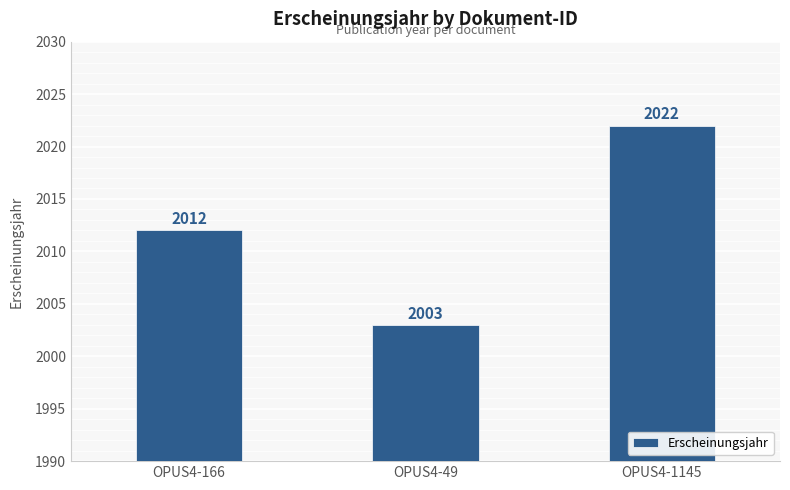

Rank the categories by value from lowest to highest.

OPUS4-49, OPUS4-166, OPUS4-1145